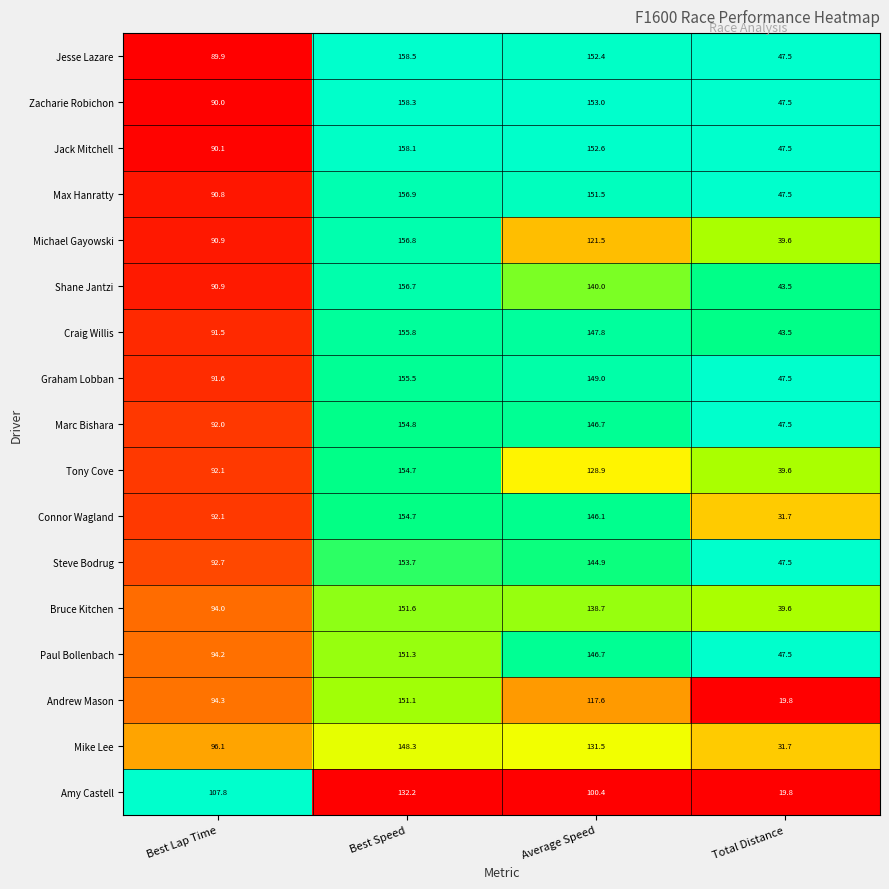

Which series has the largest range (max minus min)?

Andrew Mason